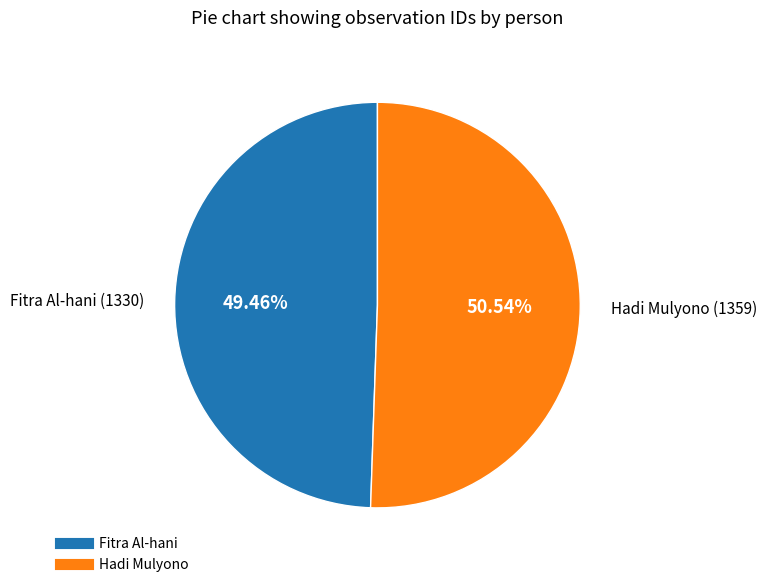

Which category has the smallest portion of the pie?

Fitra Al-hani